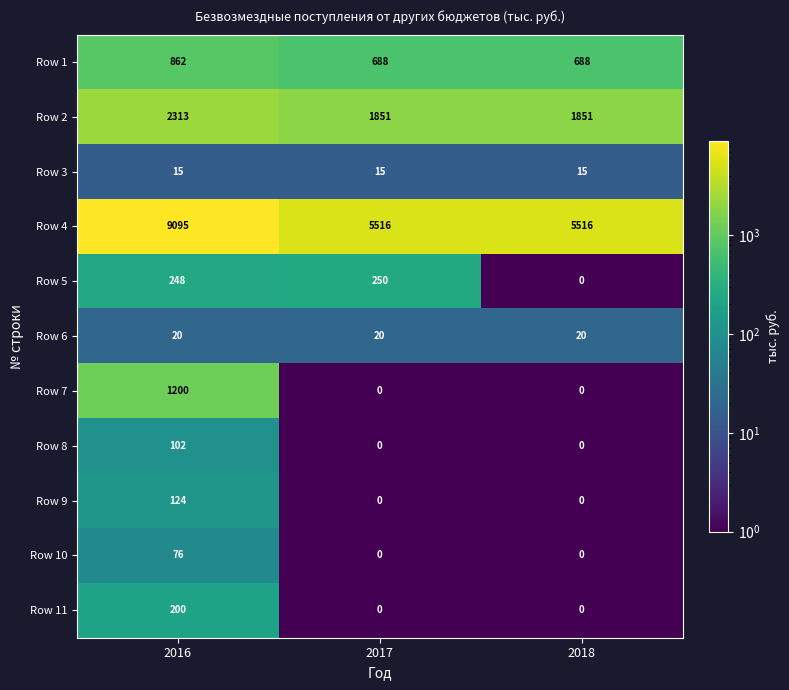

Count the Row 2 values in the range 1851 to 2313.

3